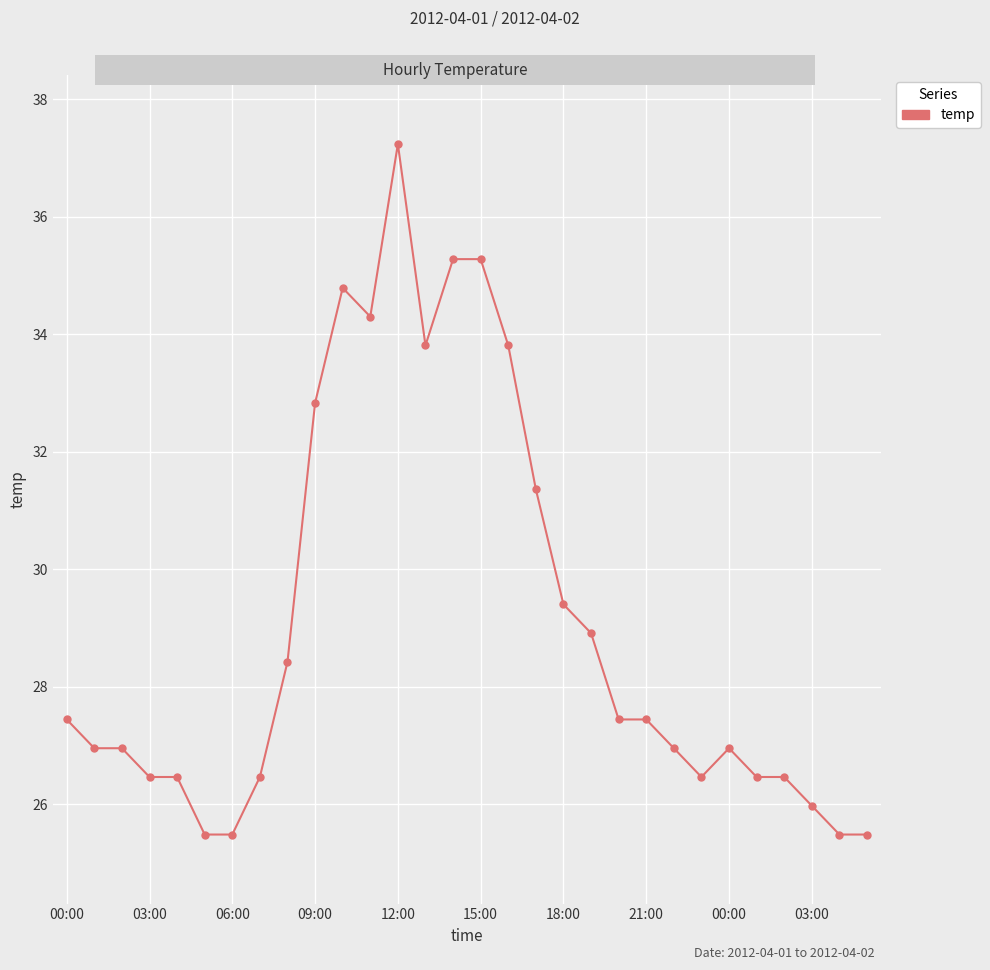

True or false: there are more than 0 points higher than both neighbors.

True